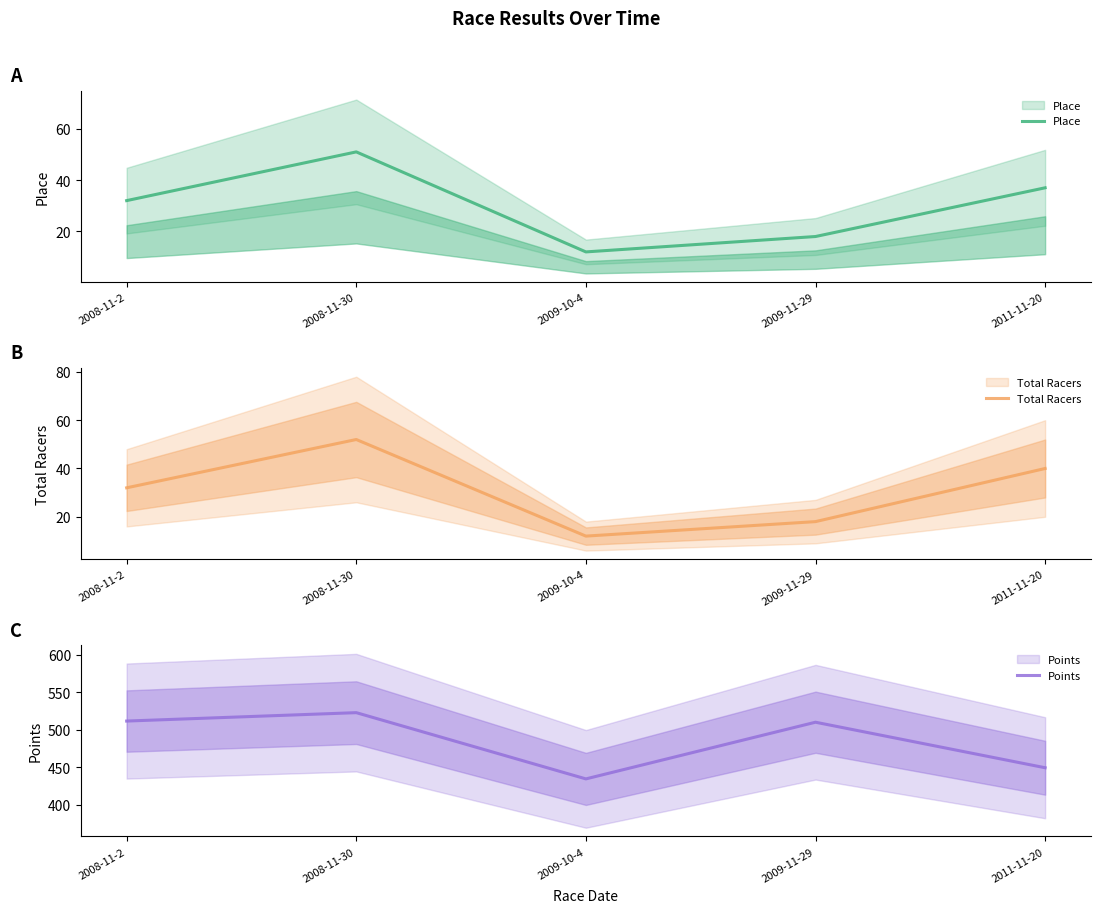

In Place, how many points are higher than both neighbors (excluding endpoints)?

1